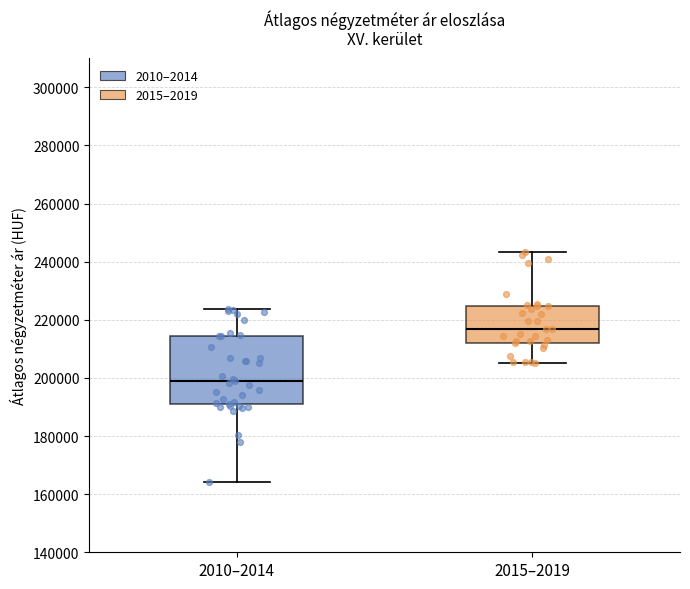

Where is the lower edge of the box for 2015–2019 on the y-axis? The values are not printed on the chart, so give them approximately, as read against the axis.

212000